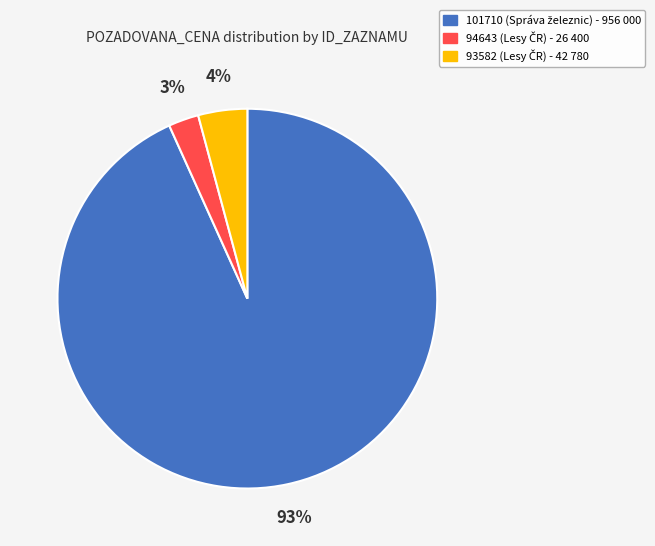

True or false: 101710 accounts for 93% of the total.

True